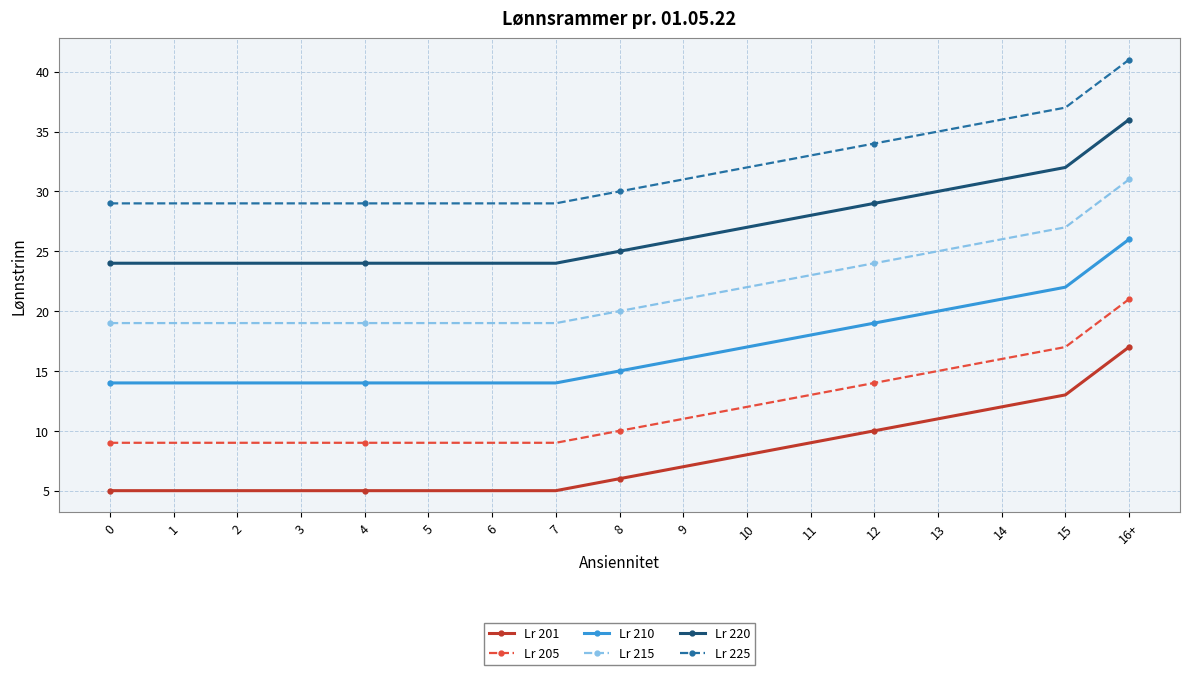

What is the total value across all series at 13?

136